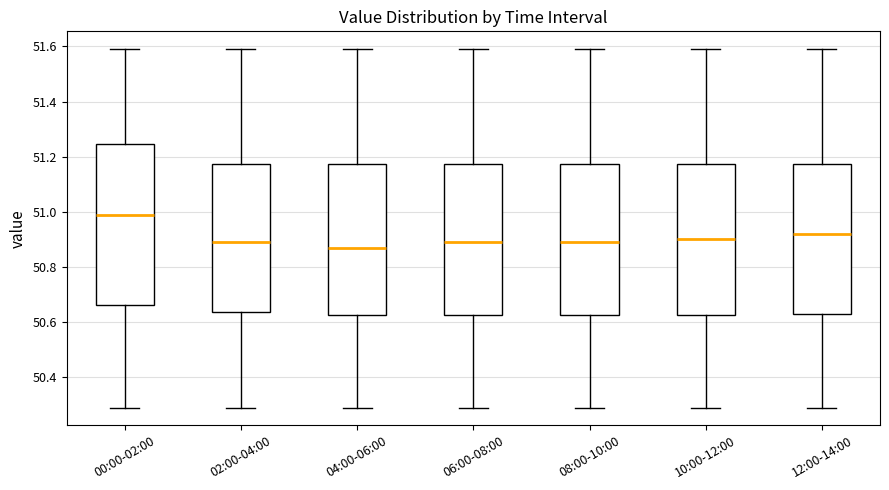

Reading left to right, transcribe this box plot: for each box, give where its median line is, the range the box spans, and where its two whiskers end, as read against the y-axis. The values are not printed on the chart, so give them approximately, as read against the axis.

00:00-02:00: median 51.00, box 50.66 to 51.24, whiskers 50.30 to 51.60
02:00-04:00: median 50.90, box 50.64 to 51.18, whiskers 50.30 to 51.60
04:00-06:00: median 50.88, box 50.62 to 51.18, whiskers 50.30 to 51.60
06:00-08:00: median 50.90, box 50.62 to 51.18, whiskers 50.30 to 51.60
08:00-10:00: median 50.90, box 50.62 to 51.18, whiskers 50.30 to 51.60
10:00-12:00: median 50.90, box 50.62 to 51.18, whiskers 50.30 to 51.60
12:00-14:00: median 50.92, box 50.64 to 51.18, whiskers 50.30 to 51.60